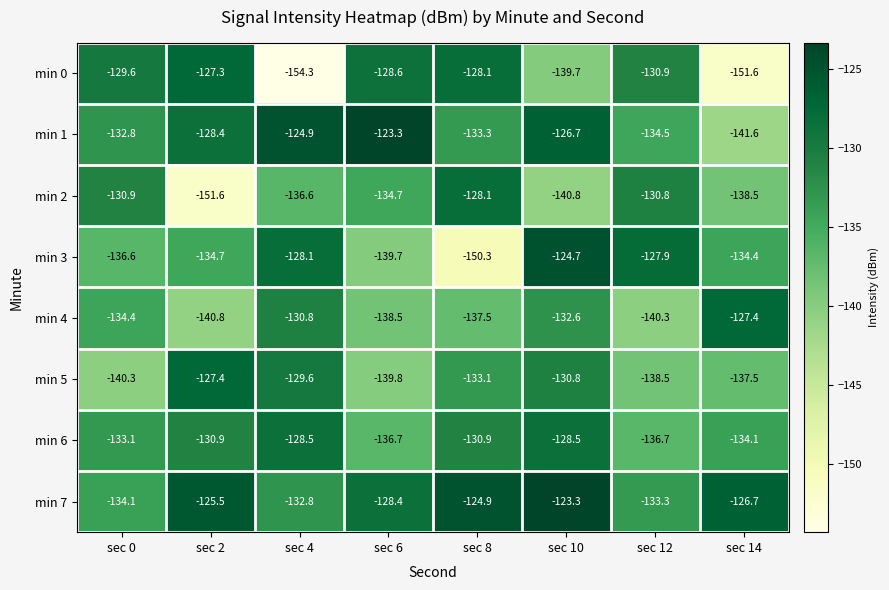

What is the total value across all series at sec 10?

-1047.1